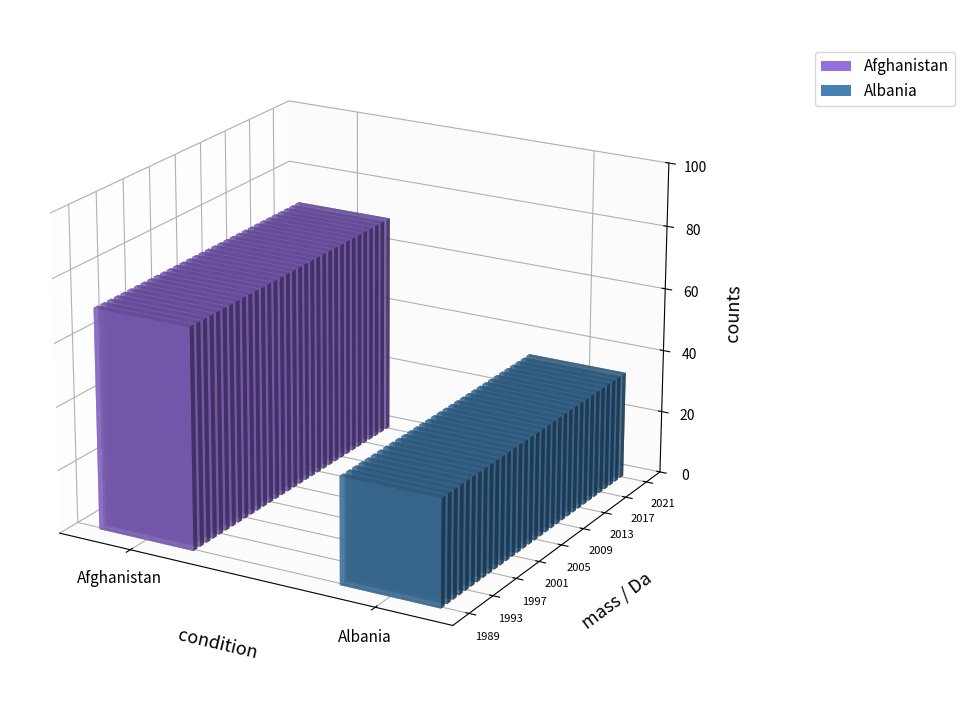

Between 9 and 32, which is larger?

32